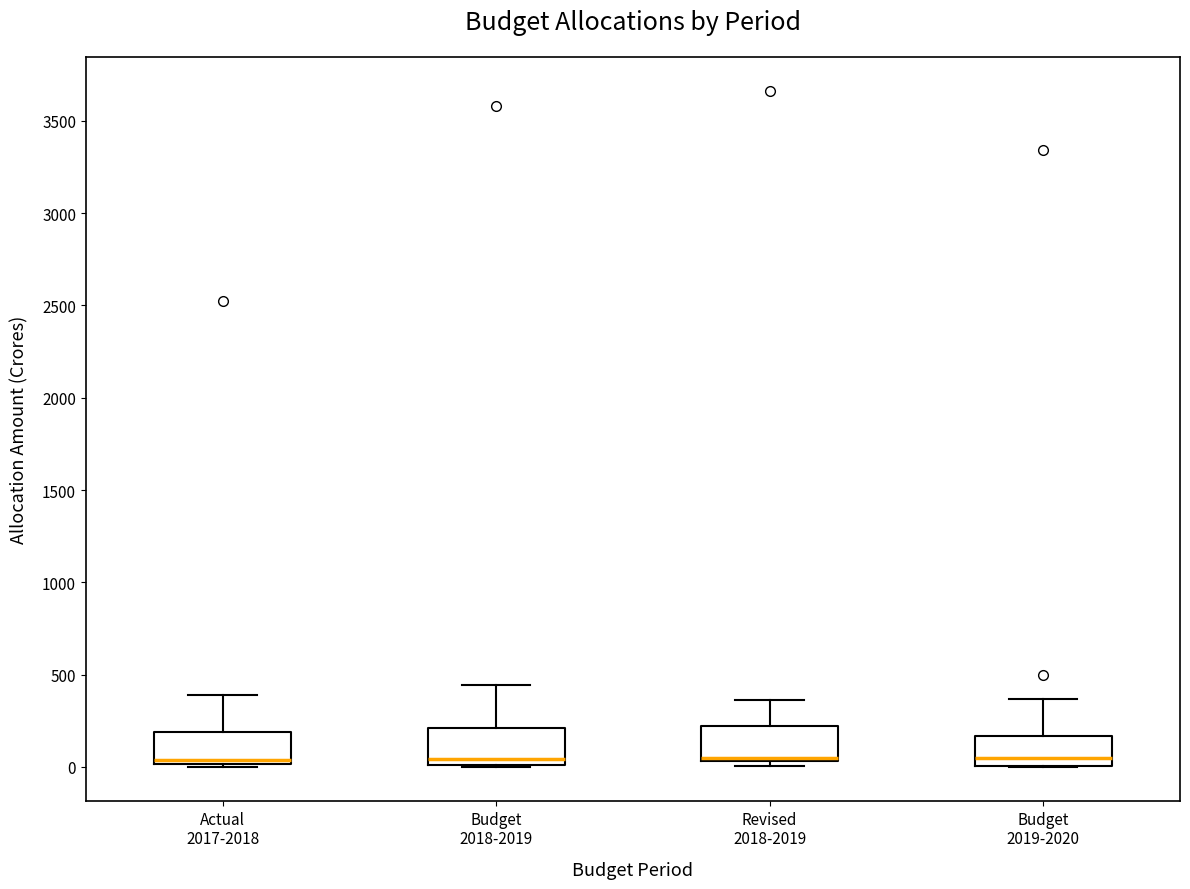

Reading left to right, transcribe this box plot: for each box, give where its median line is, the range the box spans, and where its two whiskers end, as read against the y-axis. The values are not printed on the chart, so give them approximately, as read against the axis.

Actual 2017-2018: median 50, box 0 to 200, whiskers 0 to 400
Budget 2018-2019: median 50, box 0 to 200, whiskers 0 to 450
Revised 2018-2019: median 50 (just above the box's lower edge), box 50 to 200, whiskers 0 to 350
Budget 2019-2020: median 50, box 0 to 150, whiskers 0 to 350